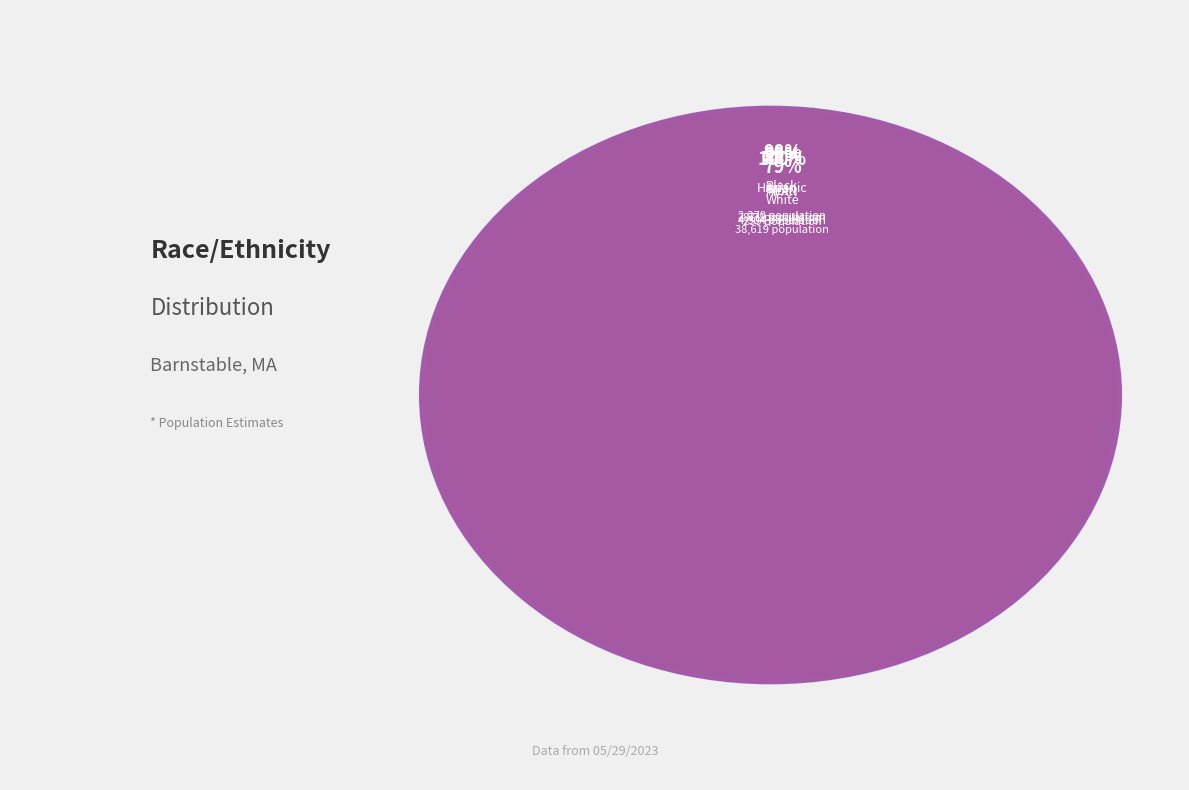

How many slices are in this pie chart?

7